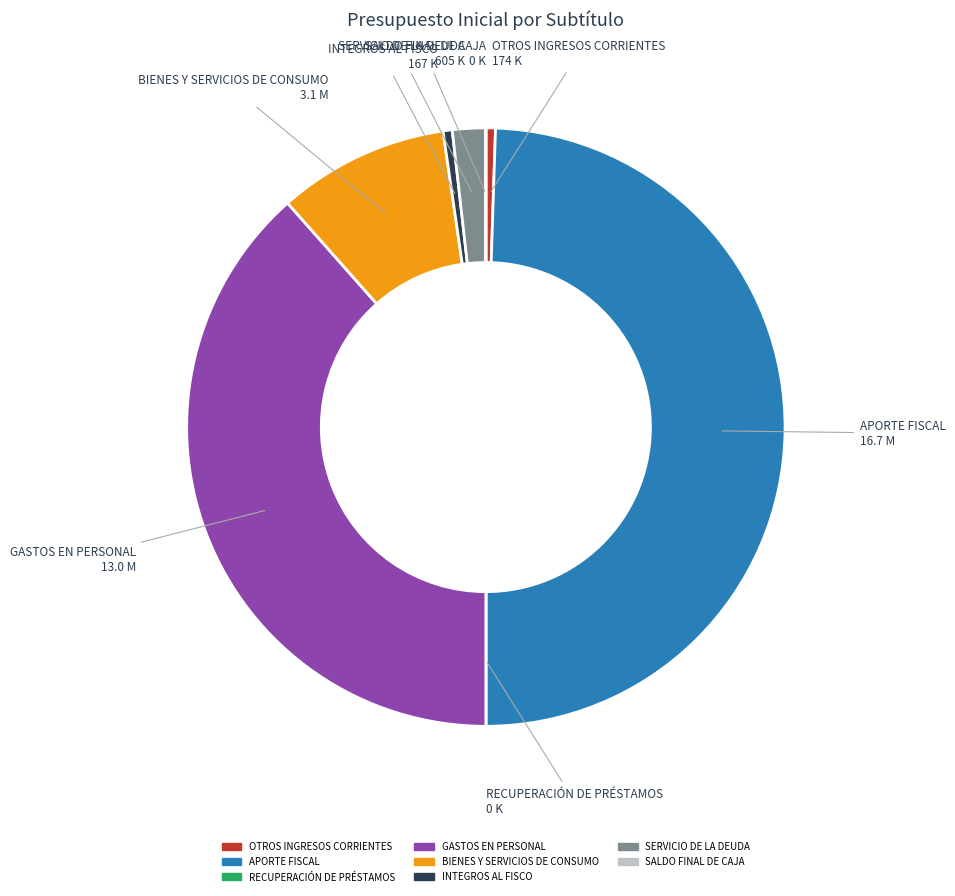

Is OTROS INGRESOS CORRIENTES the majority of the pie?

No